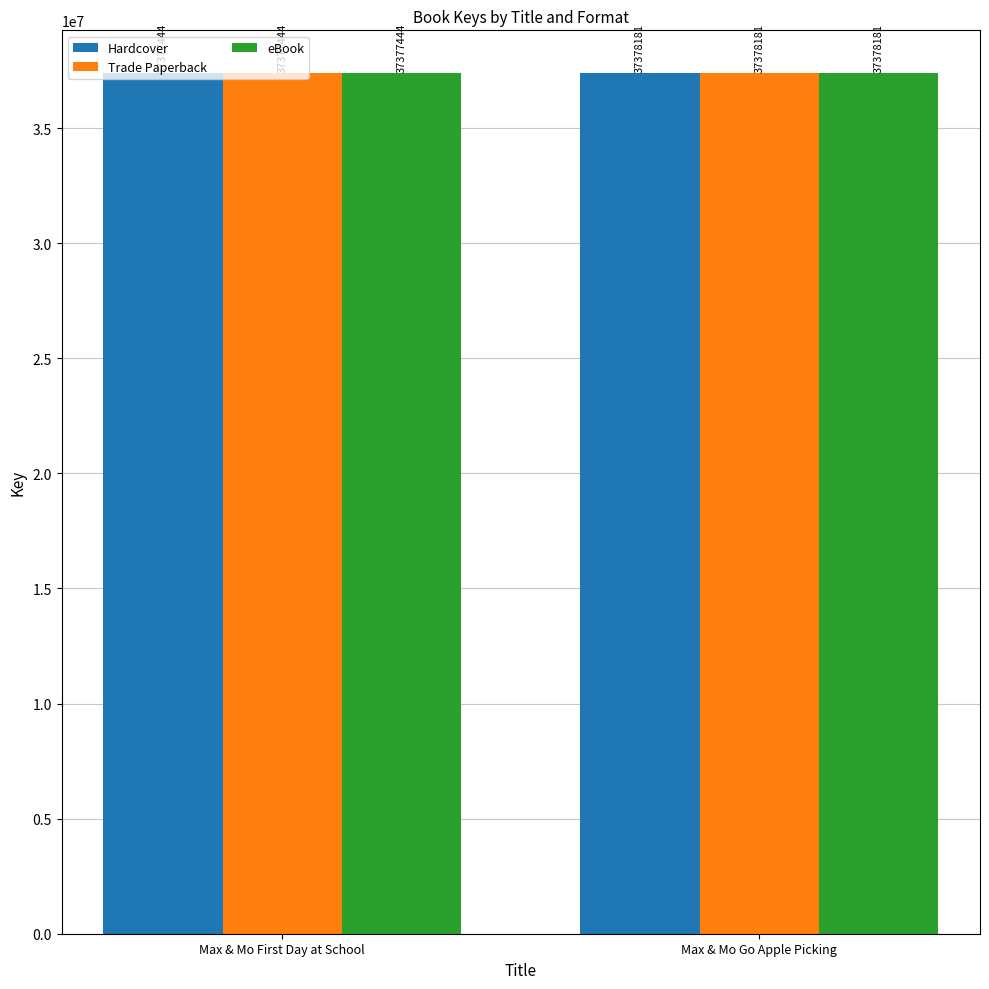

Reading right to left, what are all the values shown in this chart?

Hardcover: 37378181	37377444
Trade Paperback: 37378181	37377444
eBook: 37378181	37377444